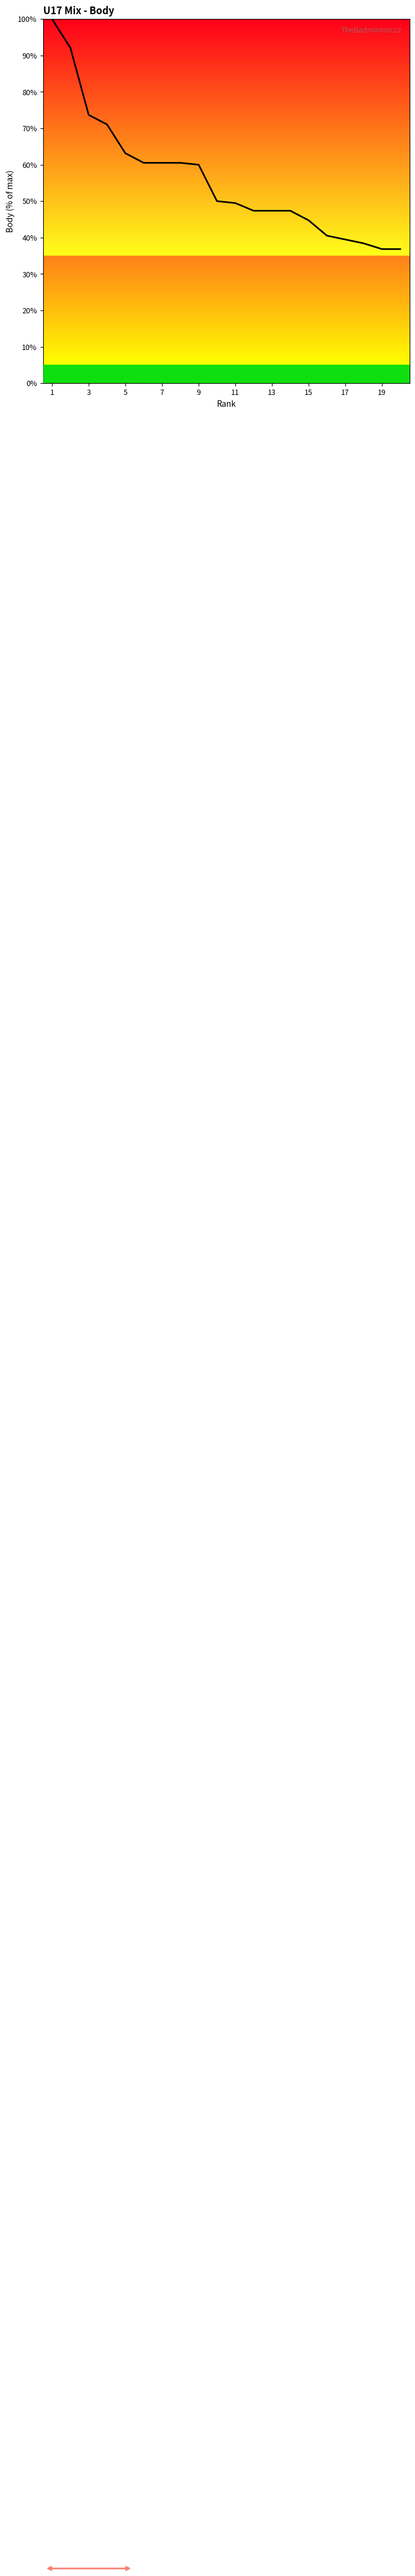

Does the chart have visible grid lines?

No